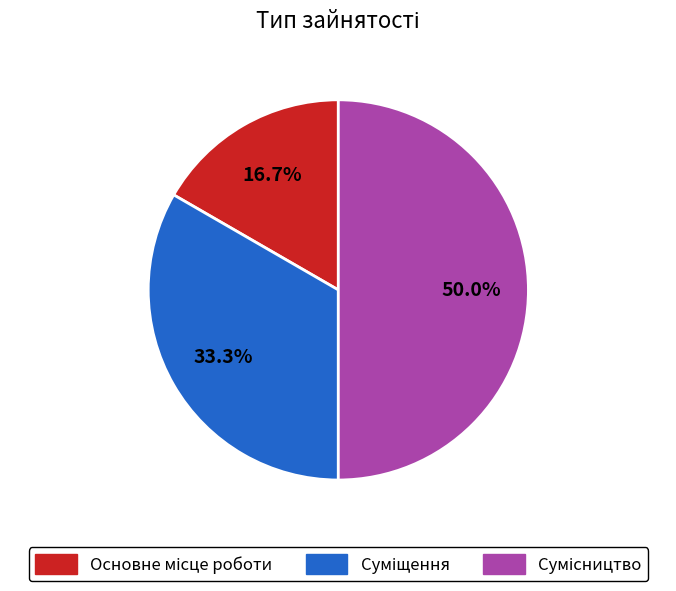

How many segments does this pie chart have?

3